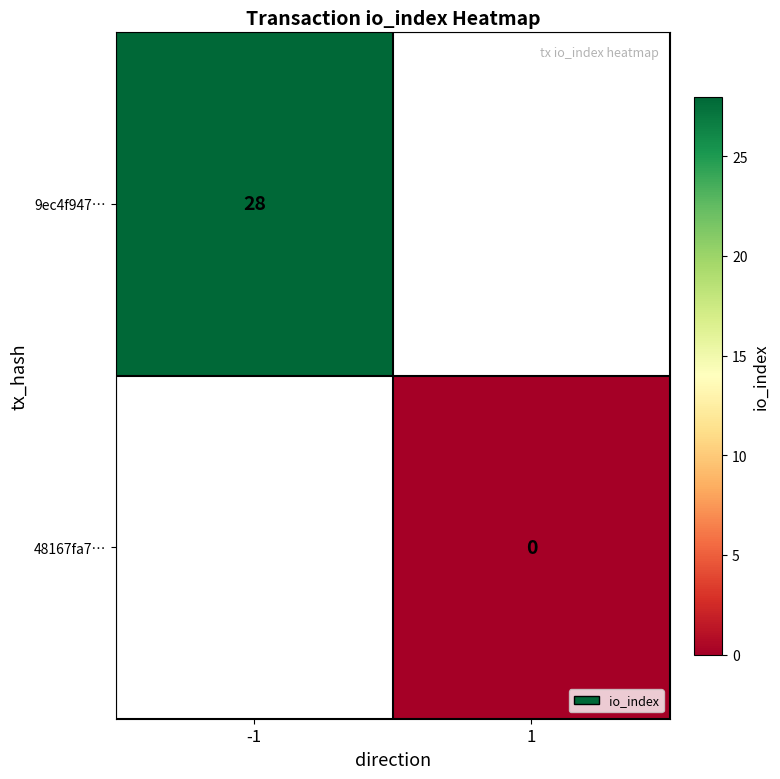

Is the value of 48167fa7… at 1 greater than the value of 9ec4f947… at -1?

No